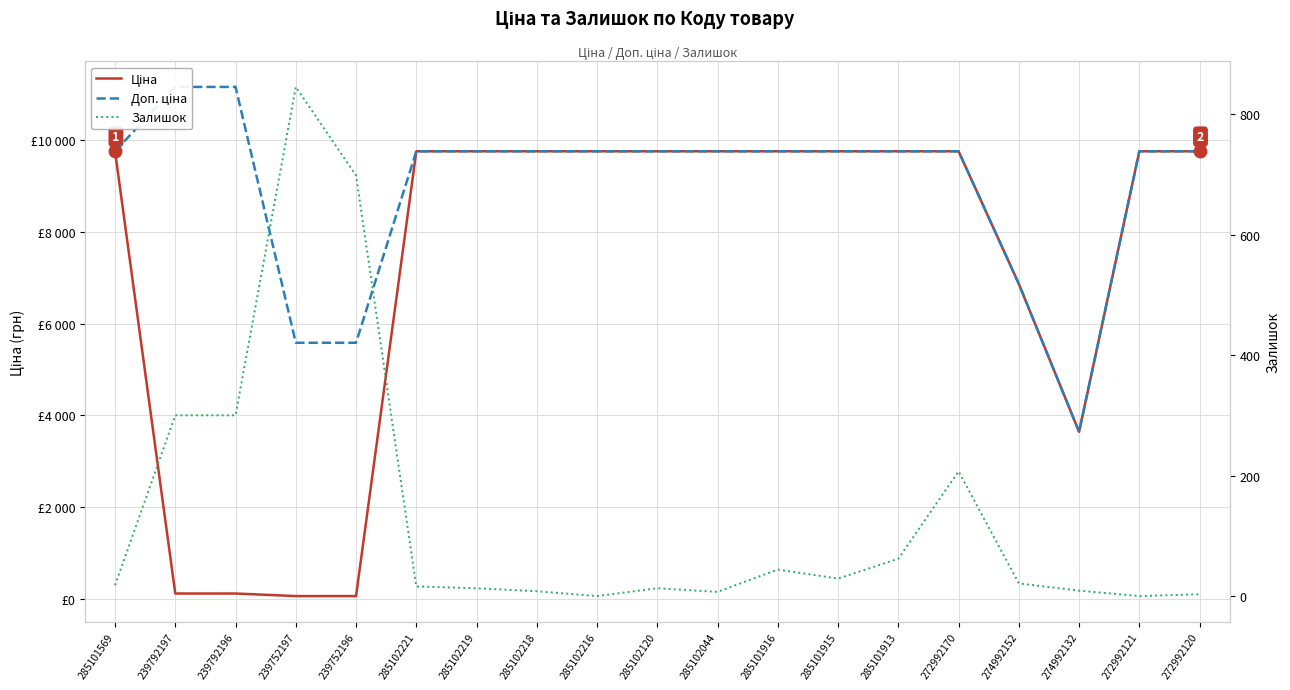

The Доп. ціна series shows 17333.0 at 239792197. True or false?

False